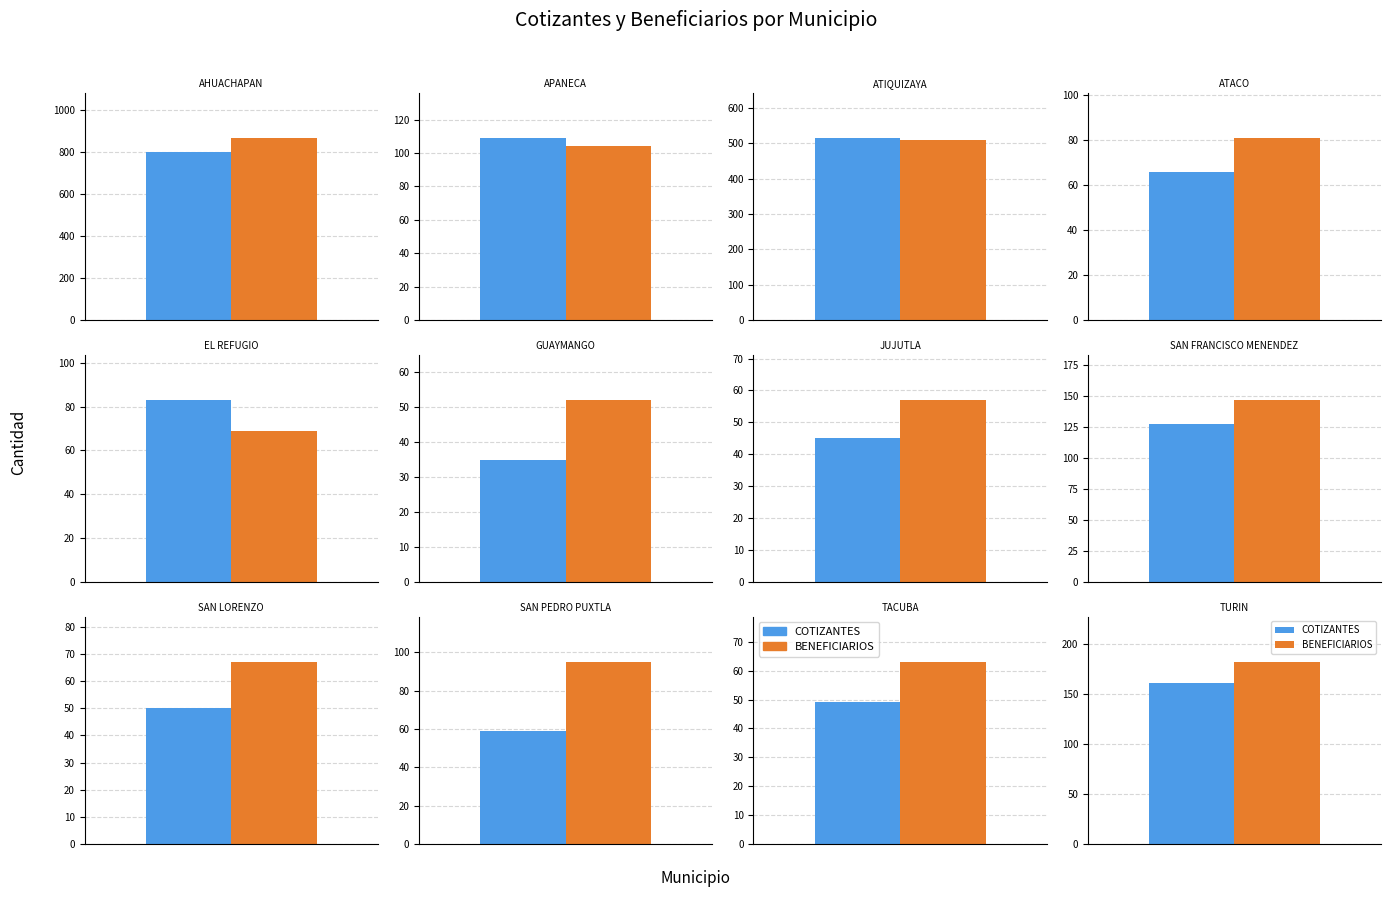

List the series in order of their peak value, highest first.

BENEFICIARIOS, COTIZANTES